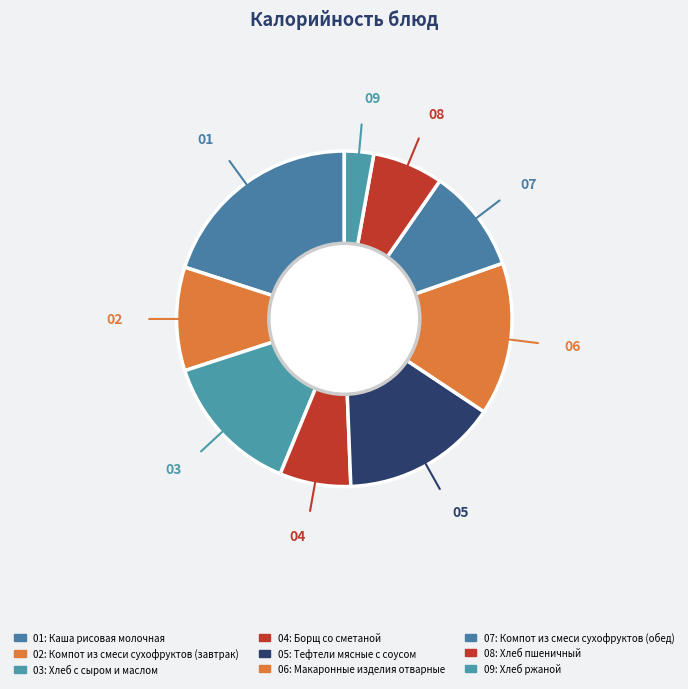

Rank the categories by value from lowest to highest.

Хлеб ржаной, Хлеб пшеничный, Борщ со сметаной, Компот из смеси сухофруктов (завтрак), Компот из смеси сухофруктов (обед), Хлеб с сыром и маслом, Макаронные изделия отварные, Тефтели мясные с соусом, Каша рисовая молочная